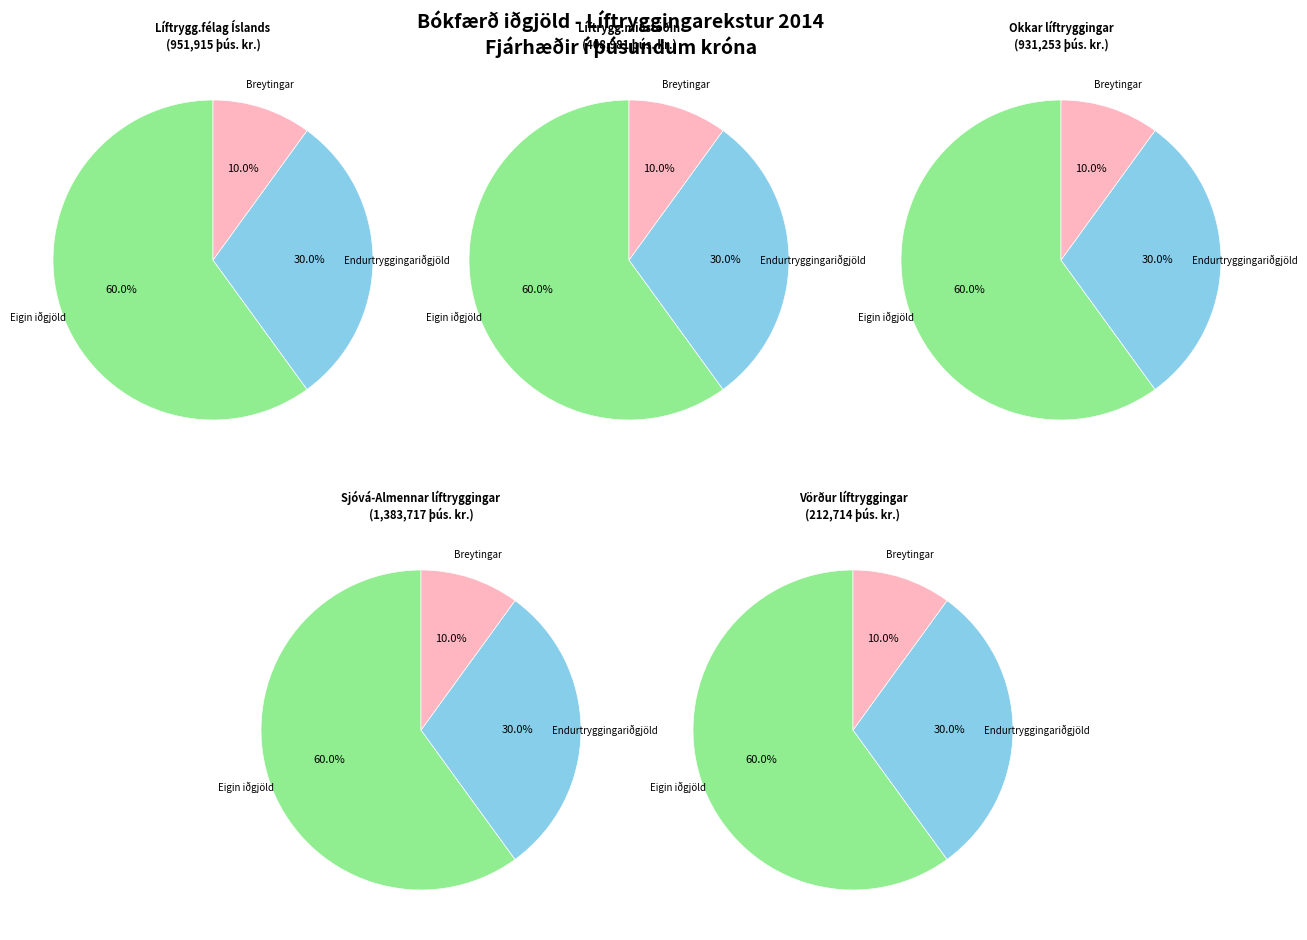

The 3 slice represents 46% of the pie. True or false?

False